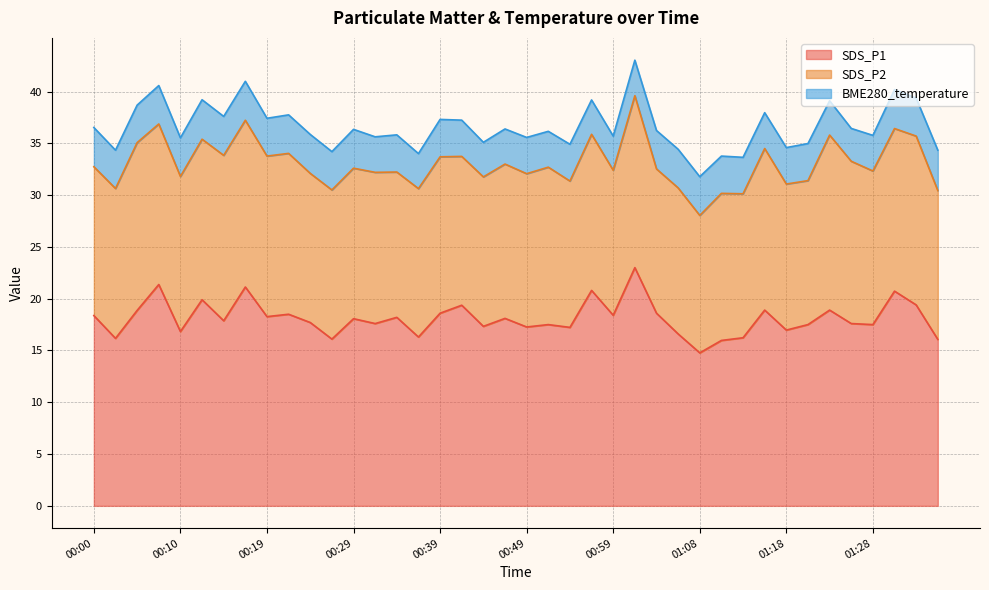

At which category does SDS_P1 reach its first local peak?

00:07